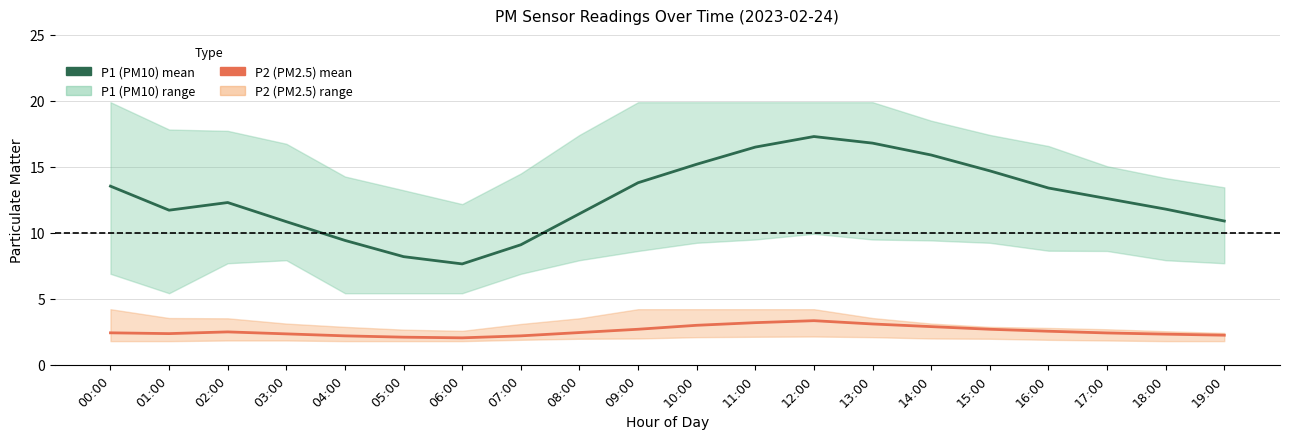

Reading left to right, what are all the values shown in this chart?

P1: 13.5	11.7	12.3	10.8	9.4	8.2	7.7	9.1	11.4	13.8	15.2	16.5	17.3	16.8	15.9	14.7	13.4	12.6	11.8	10.9
P2: 2.4	2.4	2.5	2.4	2.2	2.1	2.0	2.2	2.5	2.7	3.0	3.2	3.4	3.1	2.9	2.7	2.5	2.4	2.3	2.2